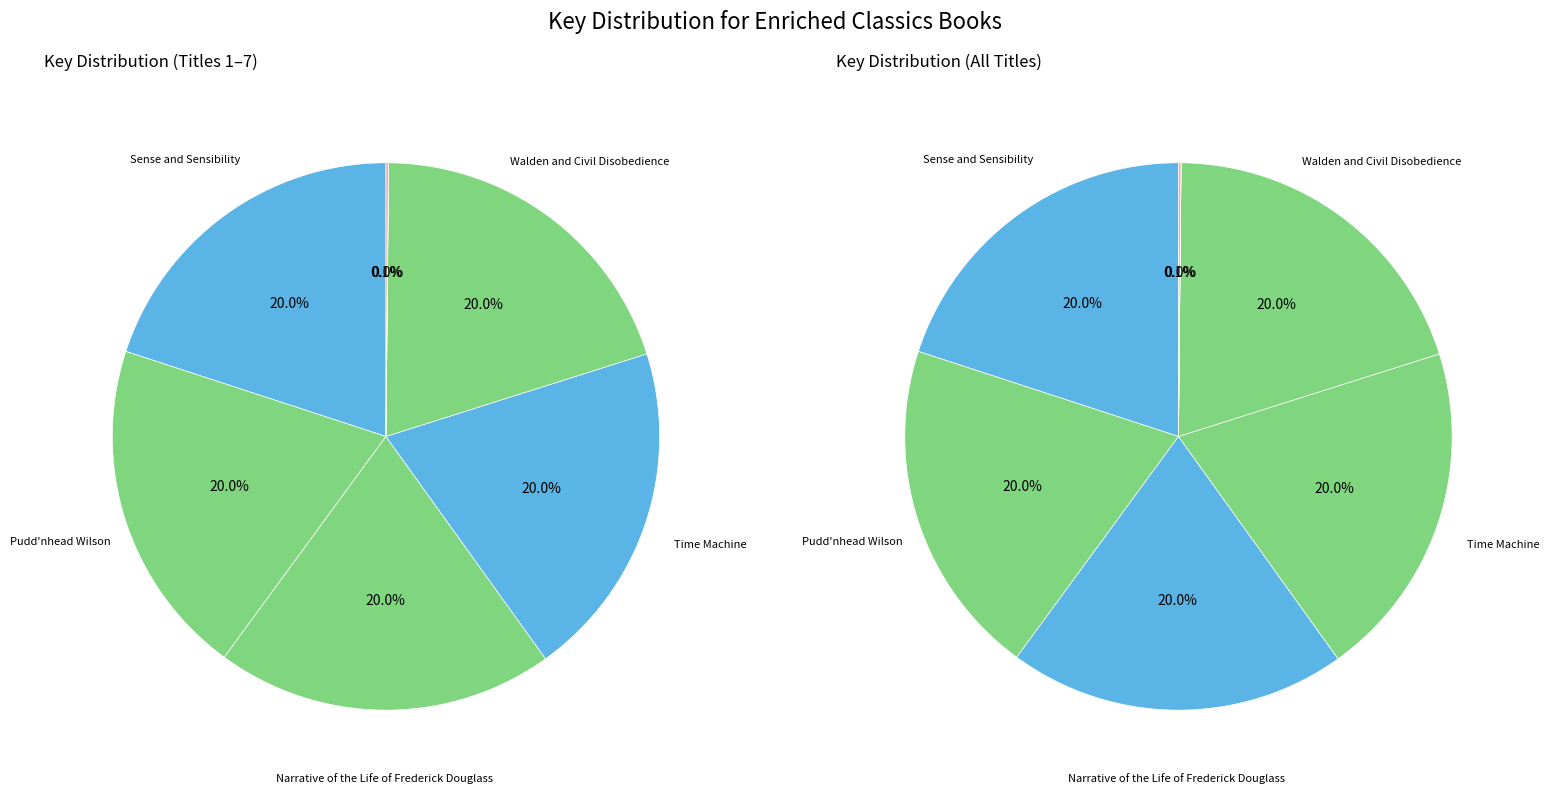

Is there any slice that represents more than half of the pie?

No